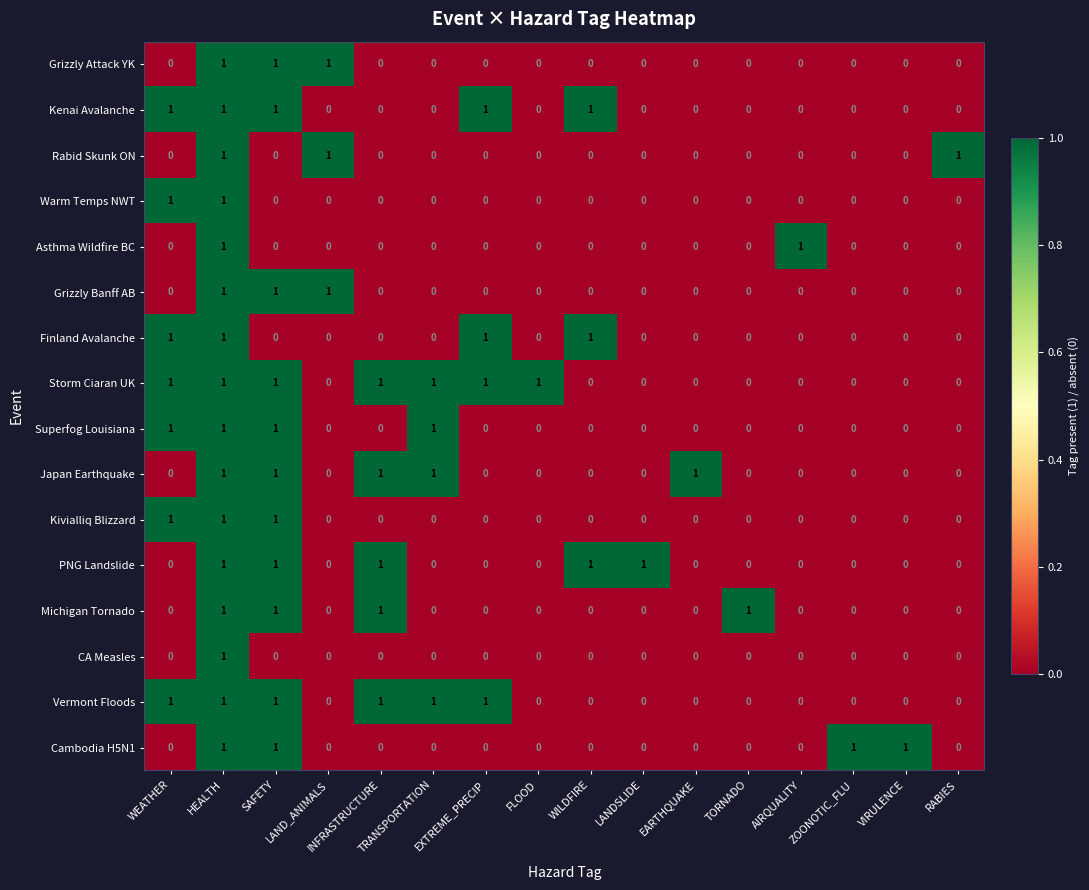

How many Vermont Floods values are between 0 and 1?

16